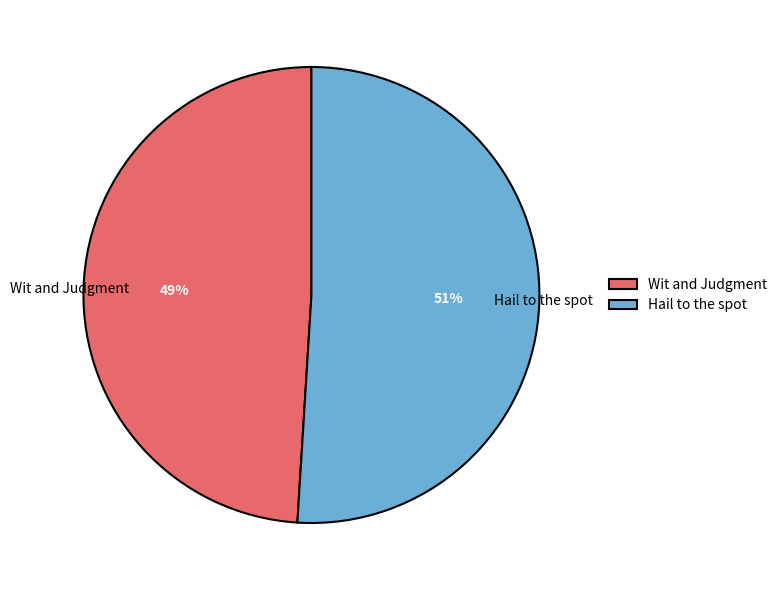

Approximately how many times larger is the value at Hail to the spot compared to Wit and Judgment?

1.0